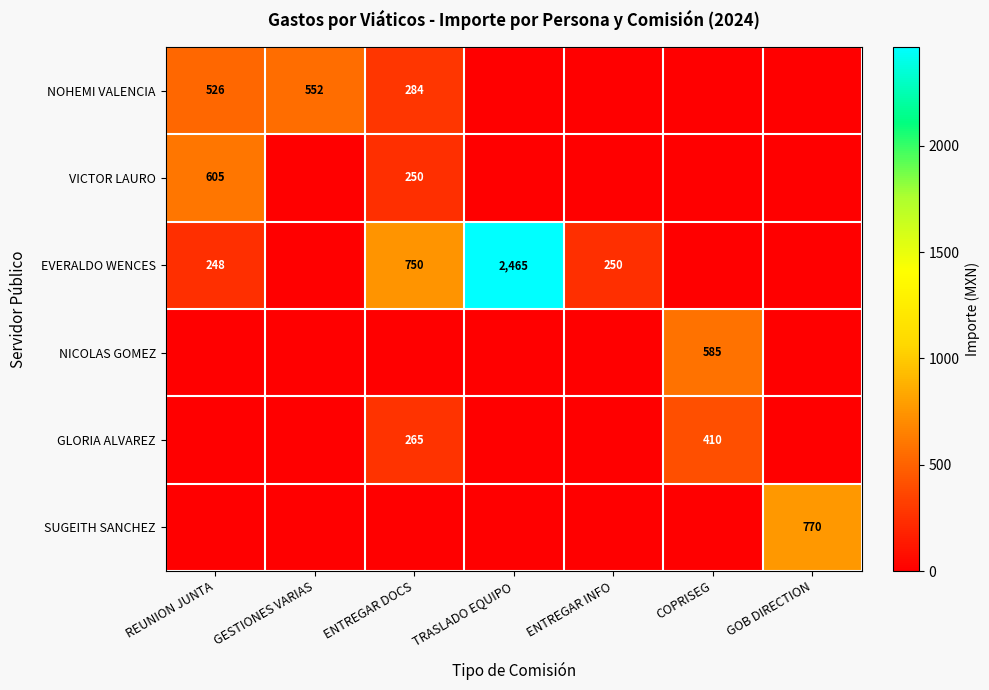

What is the difference between the EVERALDO WENCES values at TRASLADO EQUIPO and REUNION JUNTA?

2217